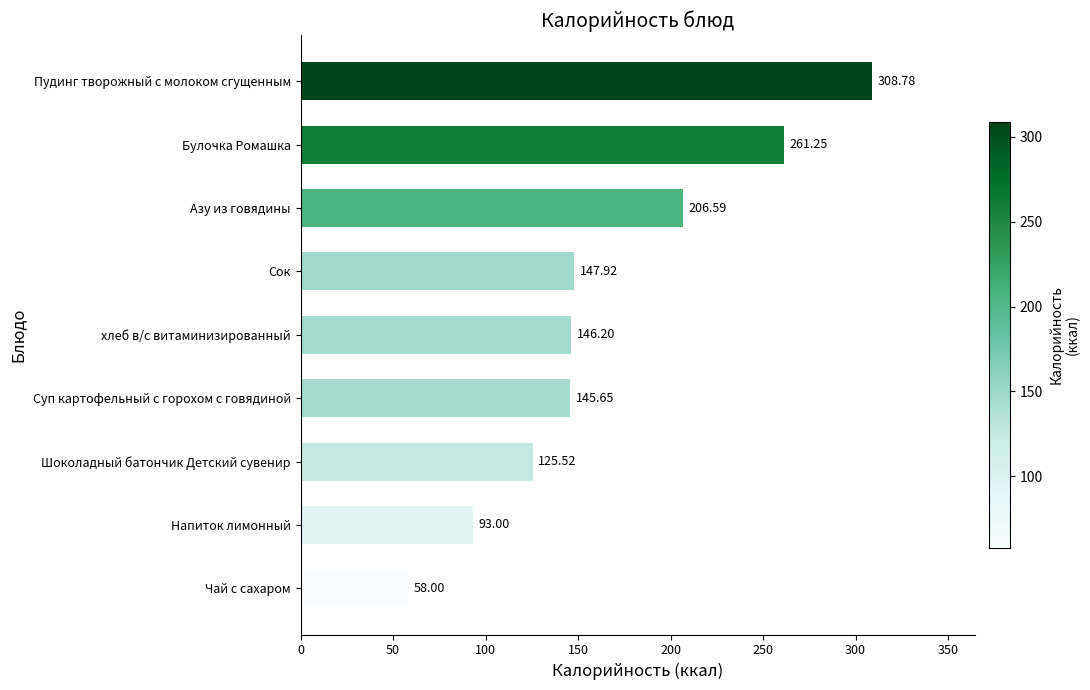

What is the change in value from Пудинг творожный с молоком сгущенным to Суп картофельный с горохом с говядиной?

-163.1